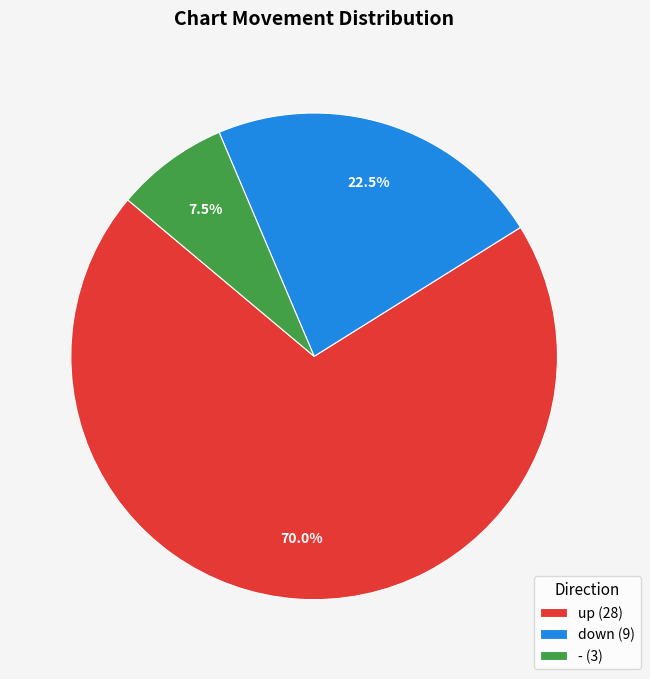

Is there any slice that represents more than half of the pie?

Yes